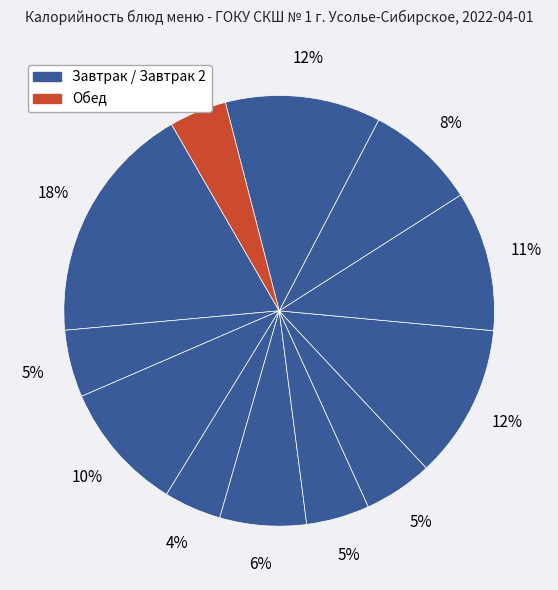

How many segments does this pie chart have?

12